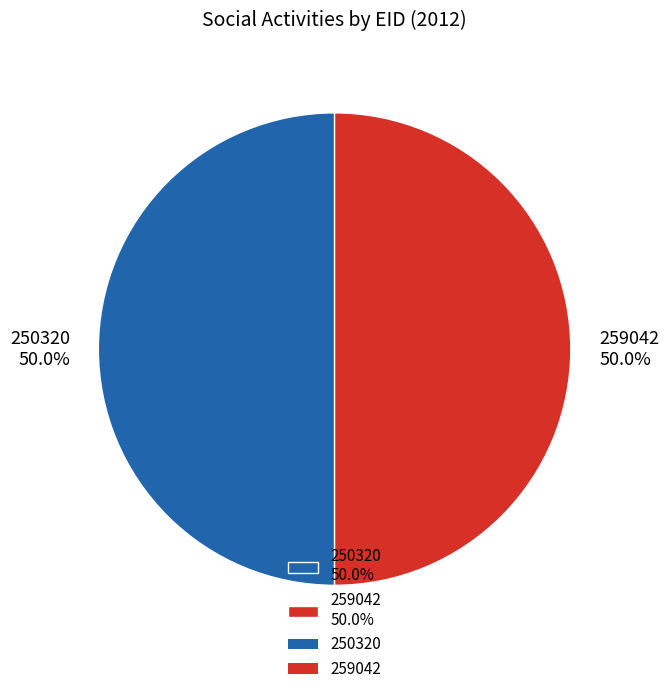

What percentage is the 259042 slice, to the nearest percent?

50%